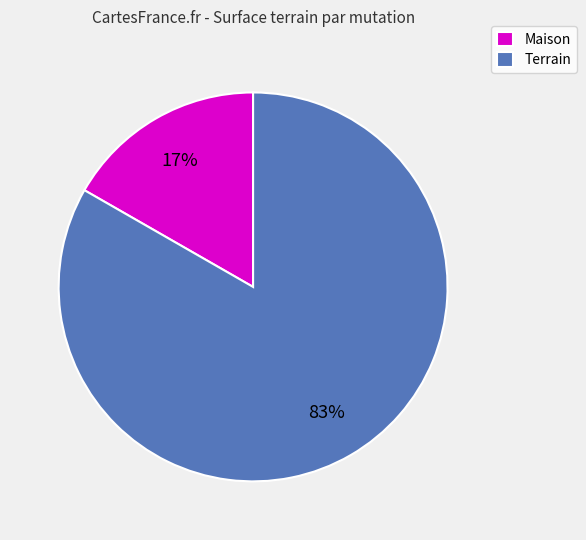

Which has a higher value, Terrain or Maison?

Terrain